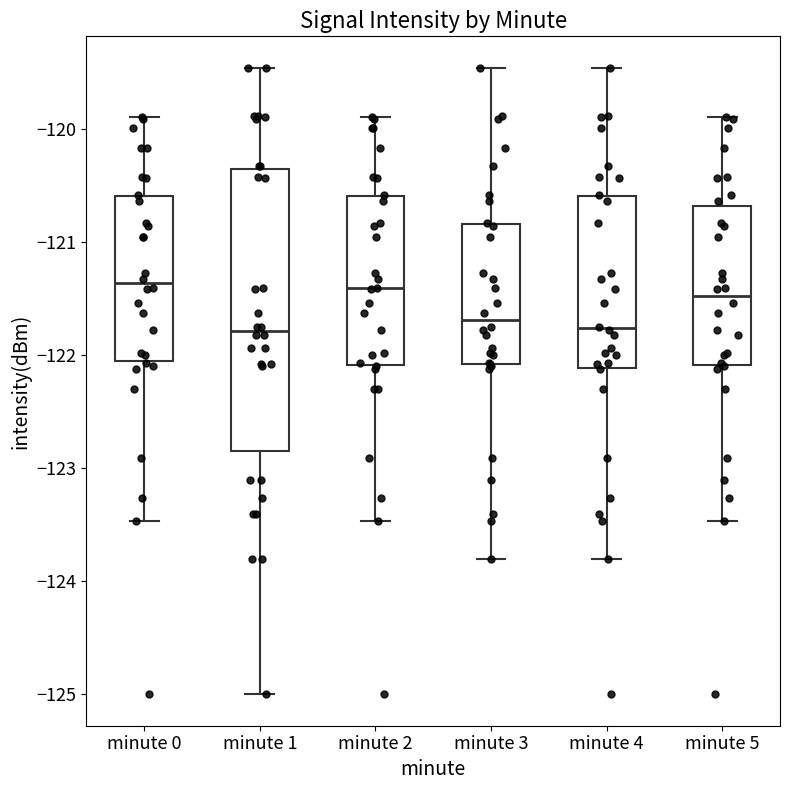

Which box is the tallest, from its lower edge to its upper edge?

minute 1